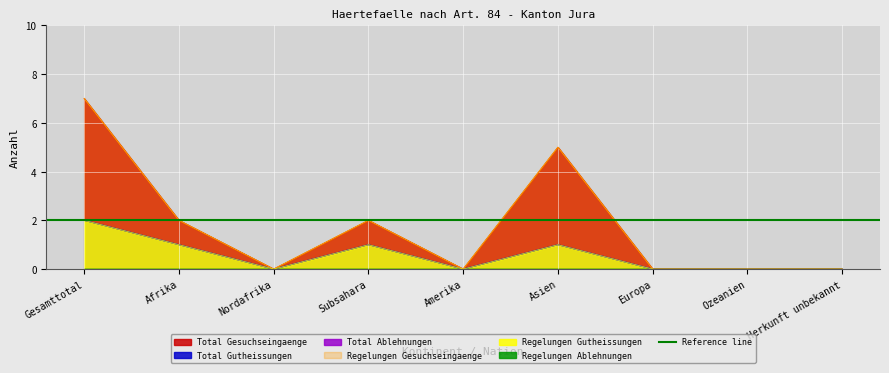

How many lines are shown in the chart?

4